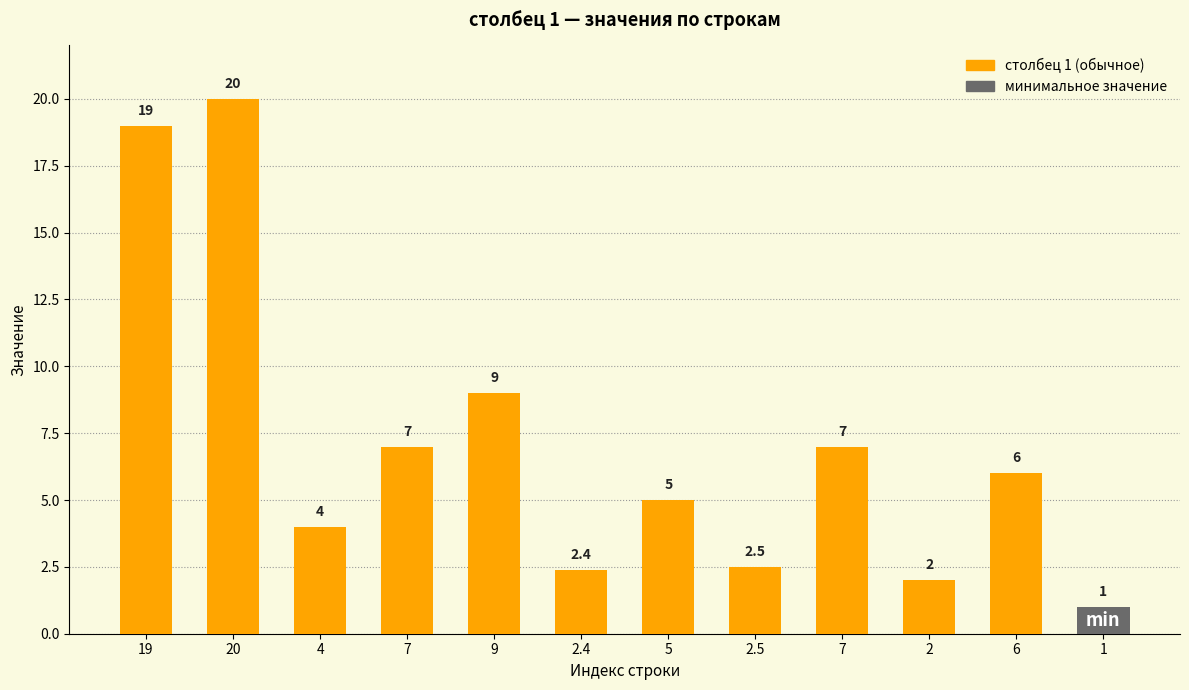

How many distinct data groups are displayed?

1